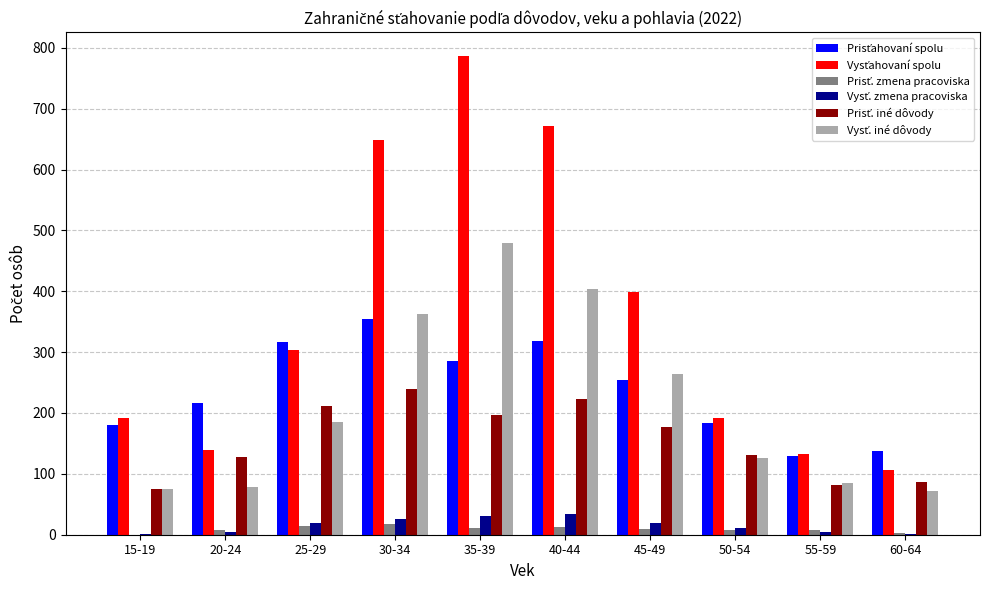

At which category is the sum across all series the highest?

35-39